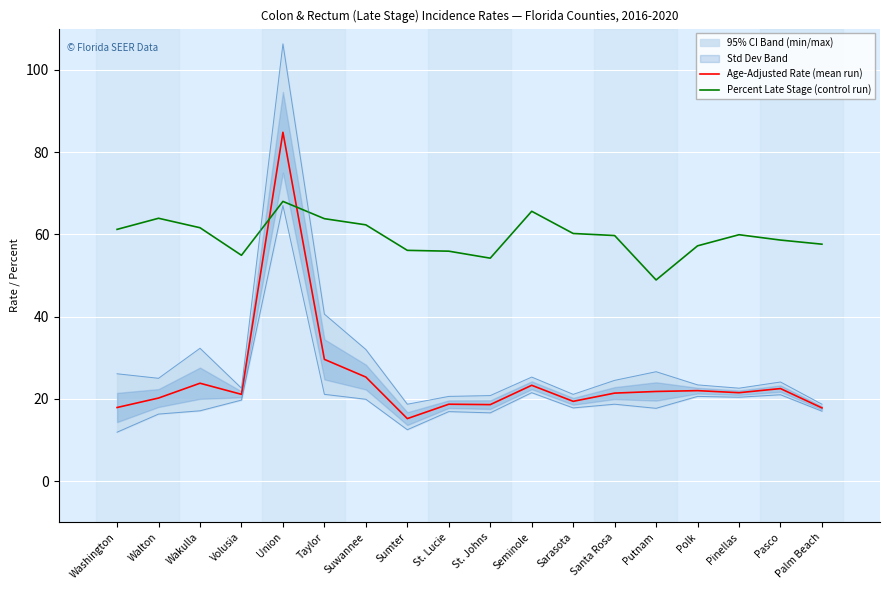

How many data points in Age-Adjusted Rate (mean run) are above 21?

11